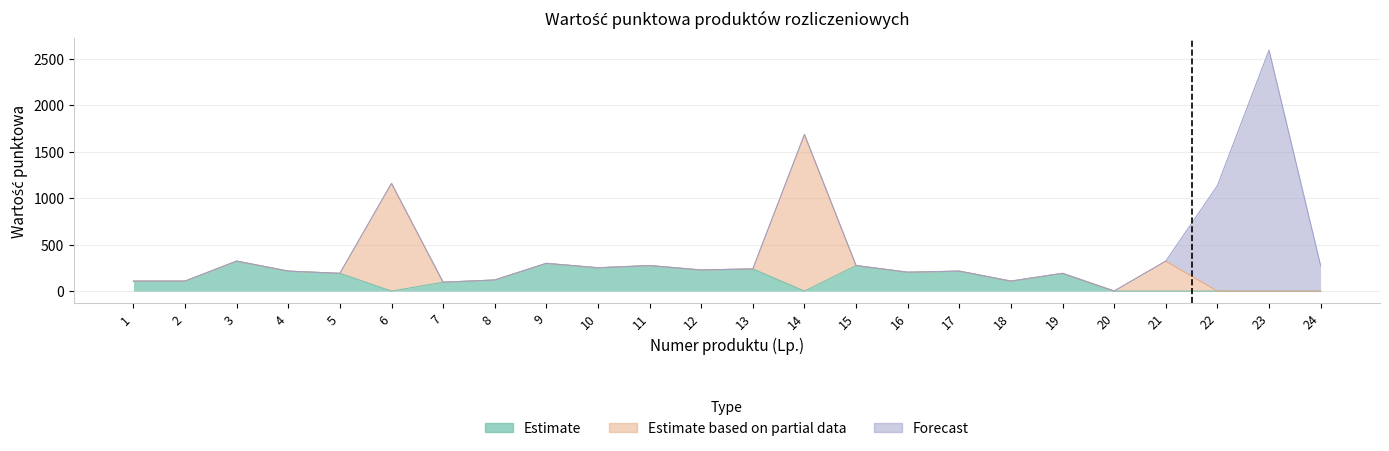

Reading left to right, what are all the values shown in this chart?

Estimate: 1=107.5	2=107.5	3=322.6	4=215.1	5=191.2	6=0.0	7=95.6	8=119.5	9=298.8	10=250.9	11=274.9	12=227.1	13=239.0	14=0.0	15=274.9	16=203.2	17=215.1	18=107.5	19=191.2	20=0.0	21=0.0	22=0.0	23=0.0	24=0.0
Estimate based on partial data: 1=0.0	2=0.0	3=0.0	4=0.0	5=0.0	6=1159.2	7=0.0	8=0.0	9=0.0	10=0.0	11=0.0	12=0.0	13=0.0	14=1685.0	15=0.0	16=0.0	17=0.0	18=0.0	19=0.0	20=1.0	21=322.6	22=0.0	23=0.0	24=0.0
Forecast: 1=0.0	2=0.0	3=0.0	4=0.0	5=0.0	6=0.0	7=0.0	8=0.0	9=0.0	10=0.0	11=0.0	12=0.0	13=0.0	14=0.0	15=0.0	16=0.0	17=0.0	18=0.0	19=0.0	20=0.0	21=0.0	22=1135.2	23=2593.2	24=274.9